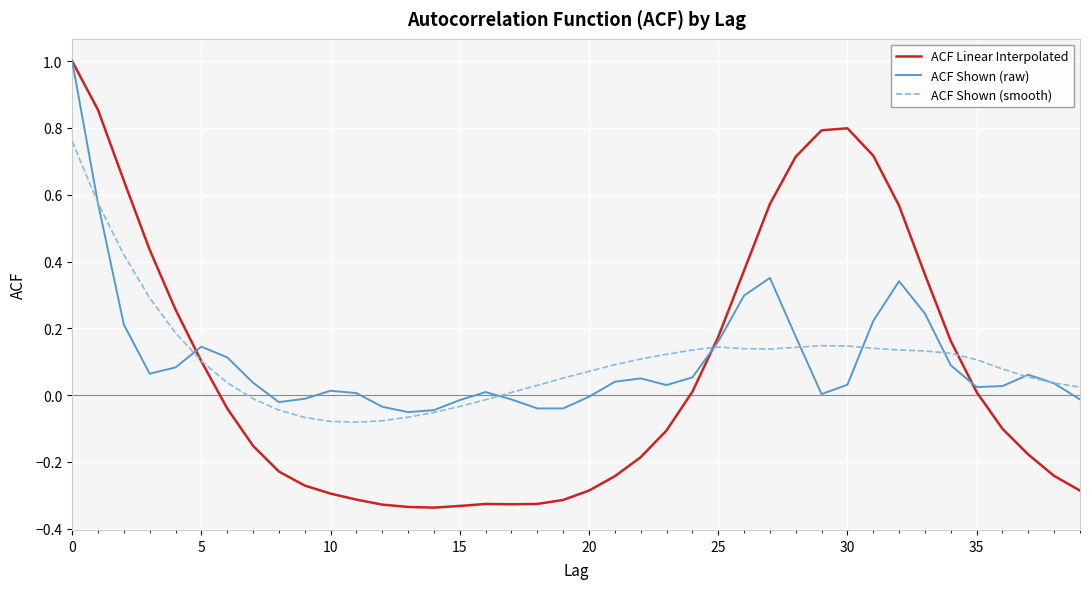

What is the maximum value for ACF Shown (raw)?

1.0